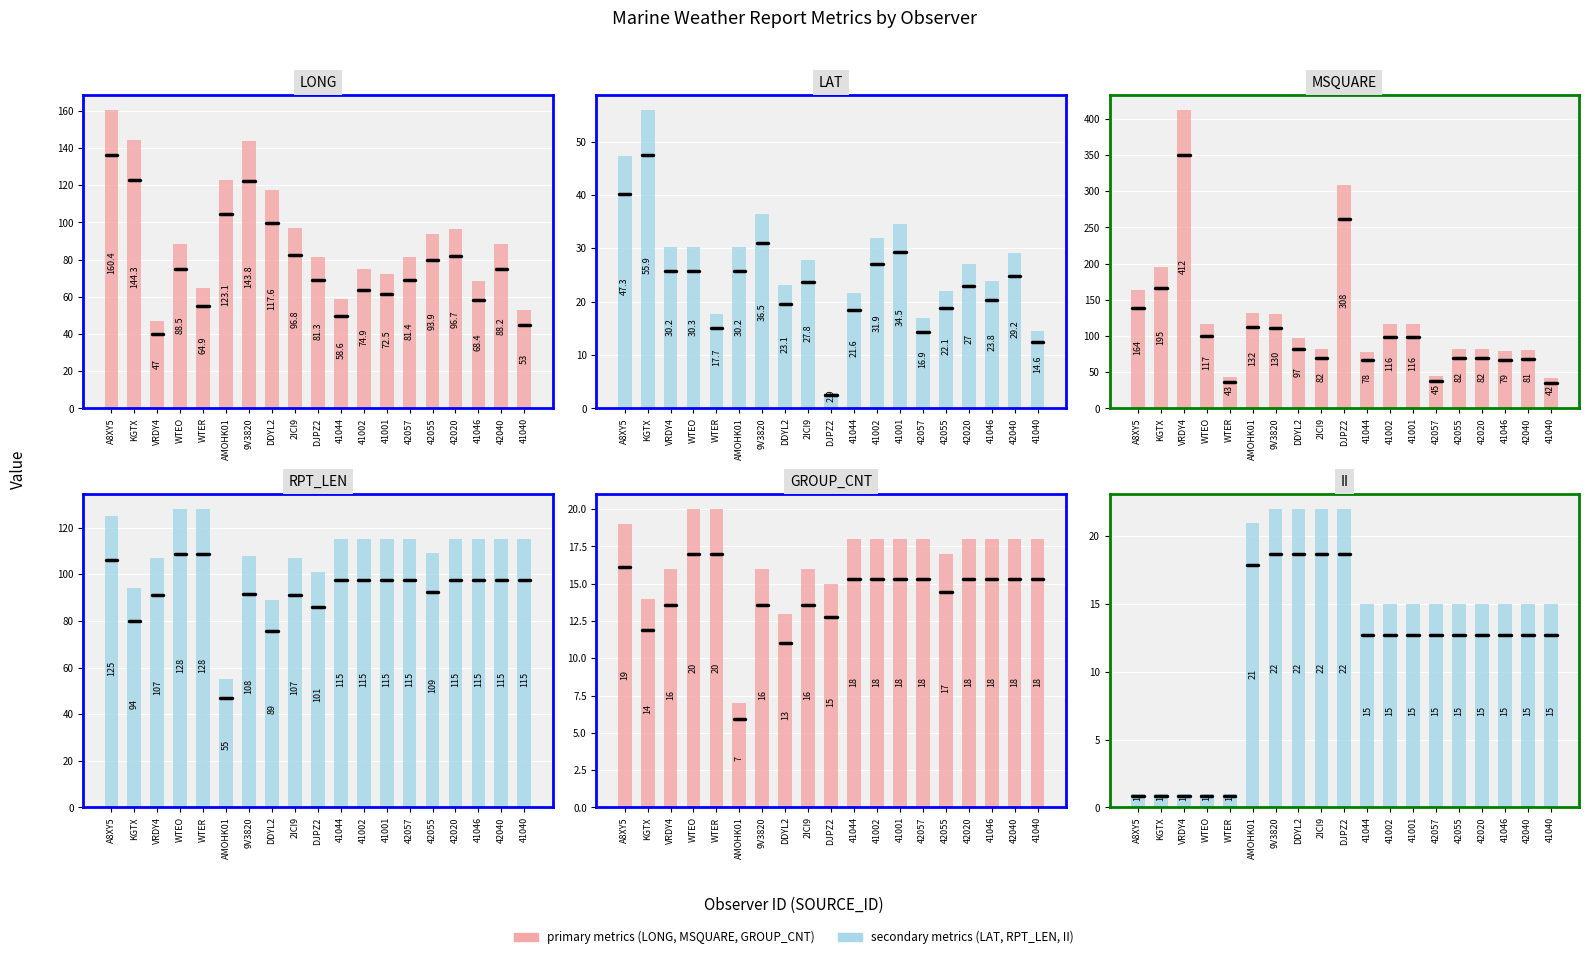

Which series has the widest spread of values?

MSQUARE